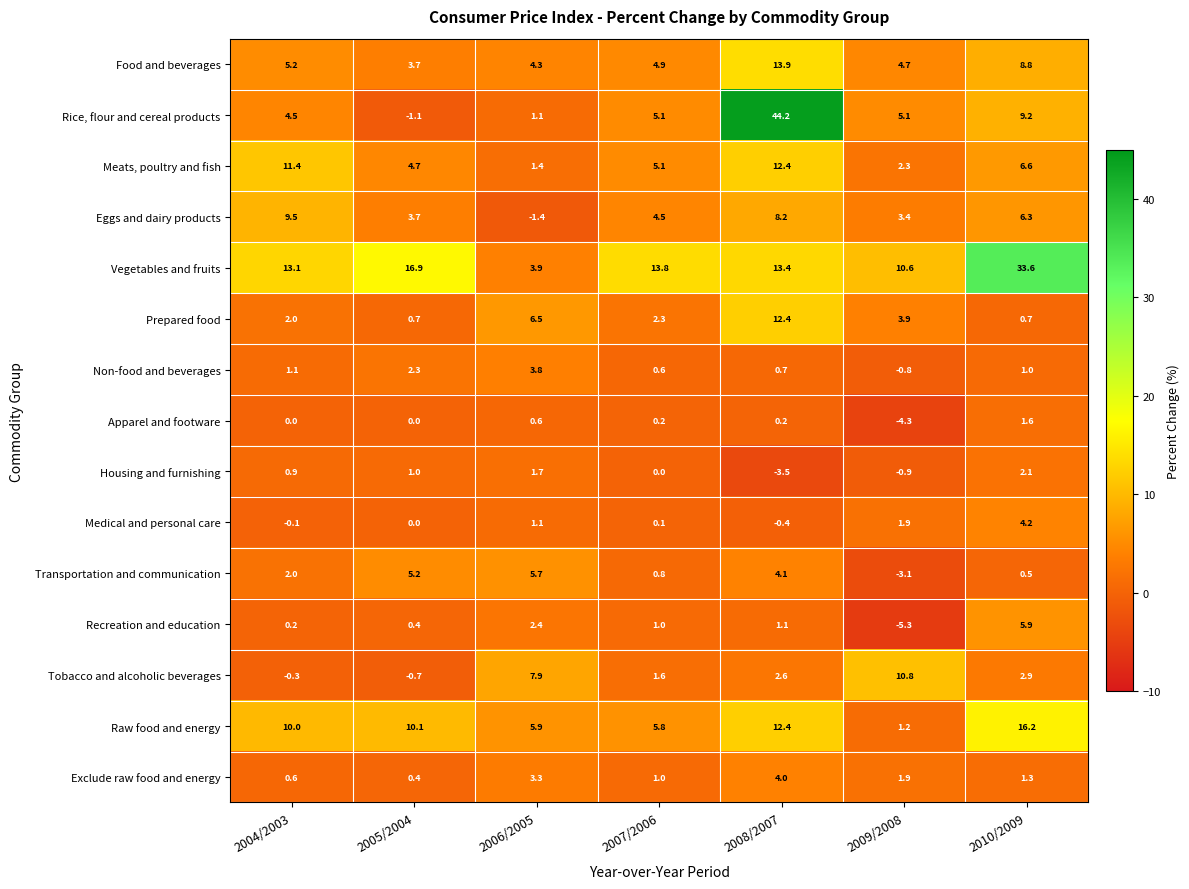

What is the difference between the second highest and second lowest values in the Raw food and energy series?

6.6